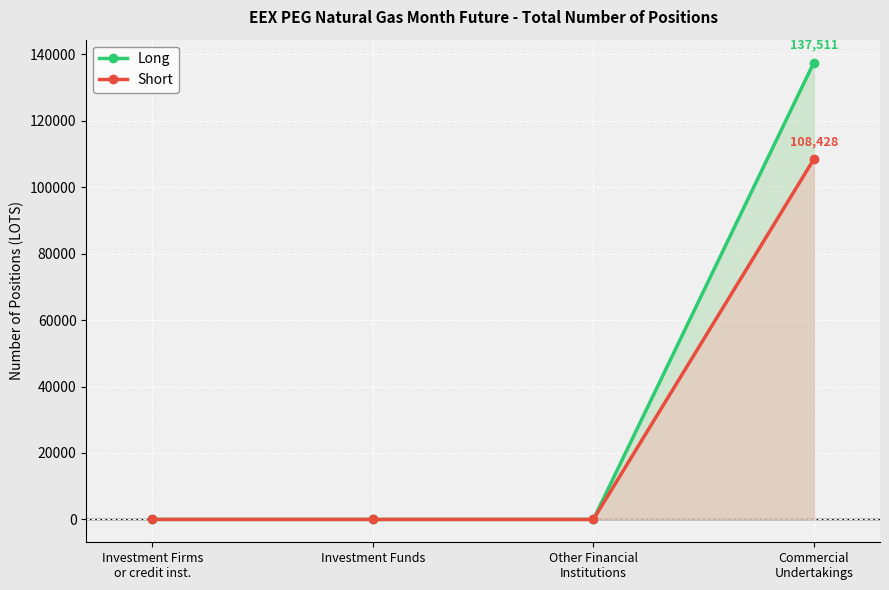

What position from the right is Other Financial
Institutions?

2